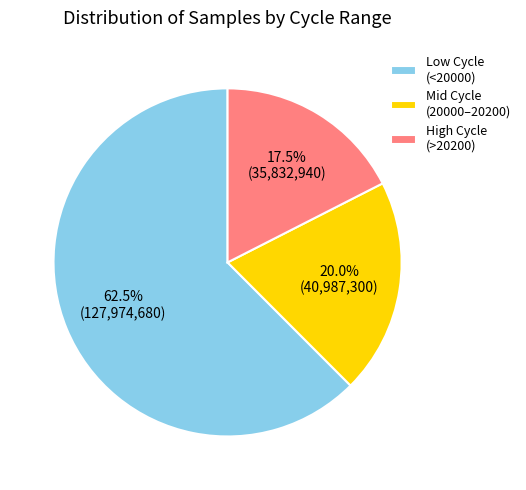

Which slice is the smallest?

High Cycle (>20200)